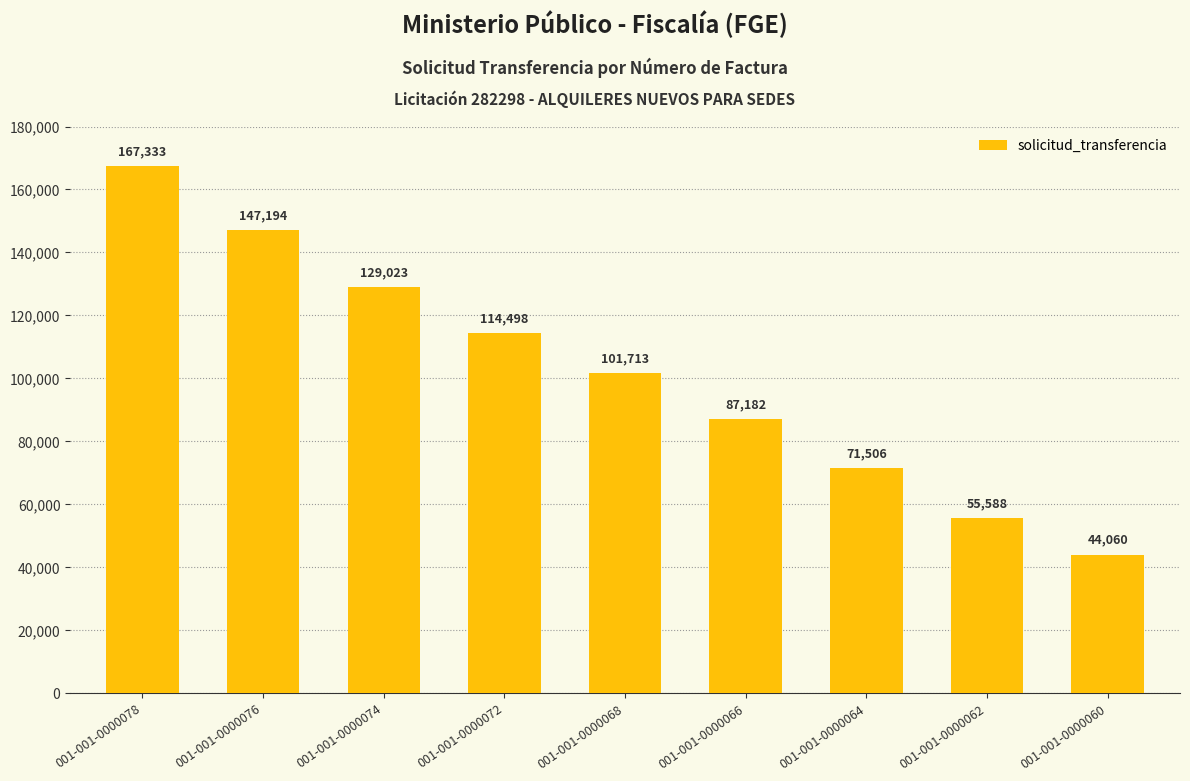

What is the difference between the values at 001-001-0000066 and 001-001-0000072?

27316